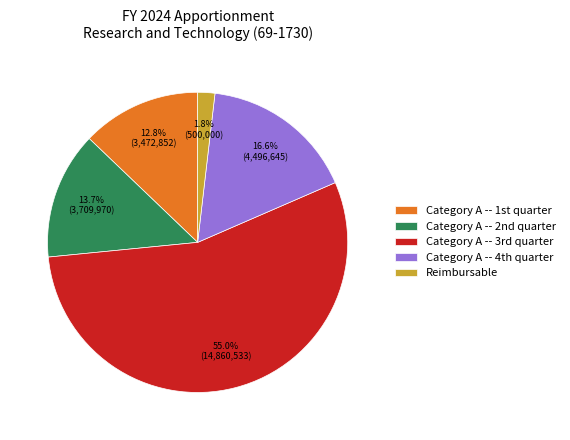

To the nearest percent, what is the average slice percentage?

20%